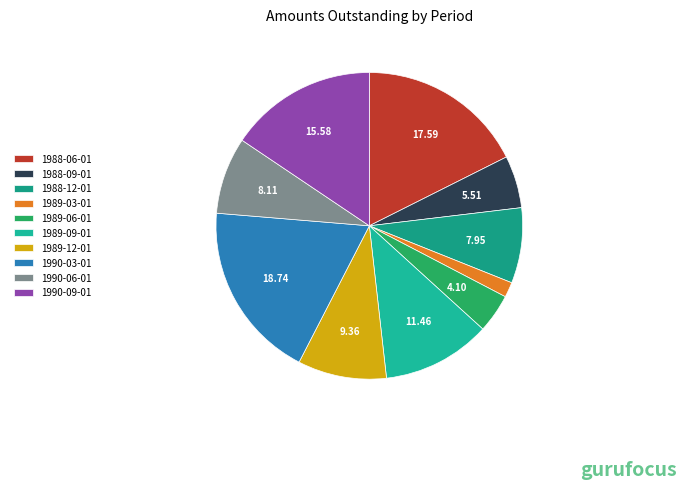

Does any single category account for the majority?

No